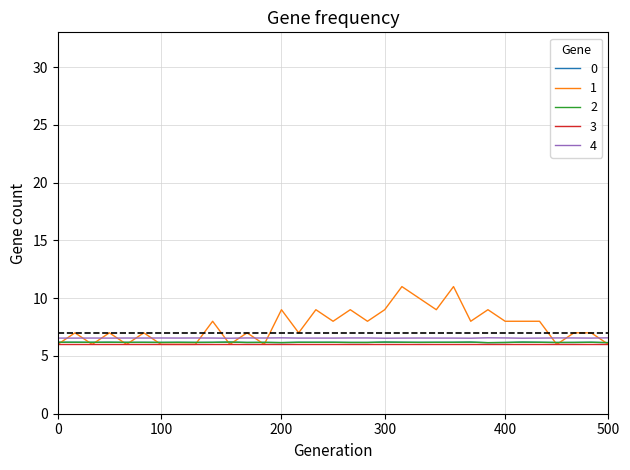

What is the highest value of the 4 series?

6.6